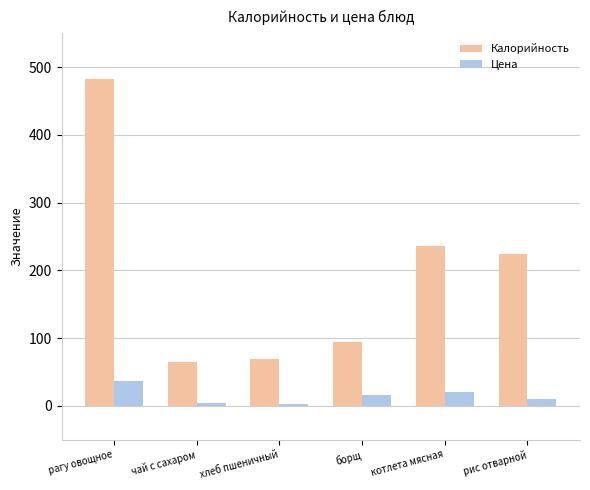

What is the sum of all Калорийность values?

1170.7